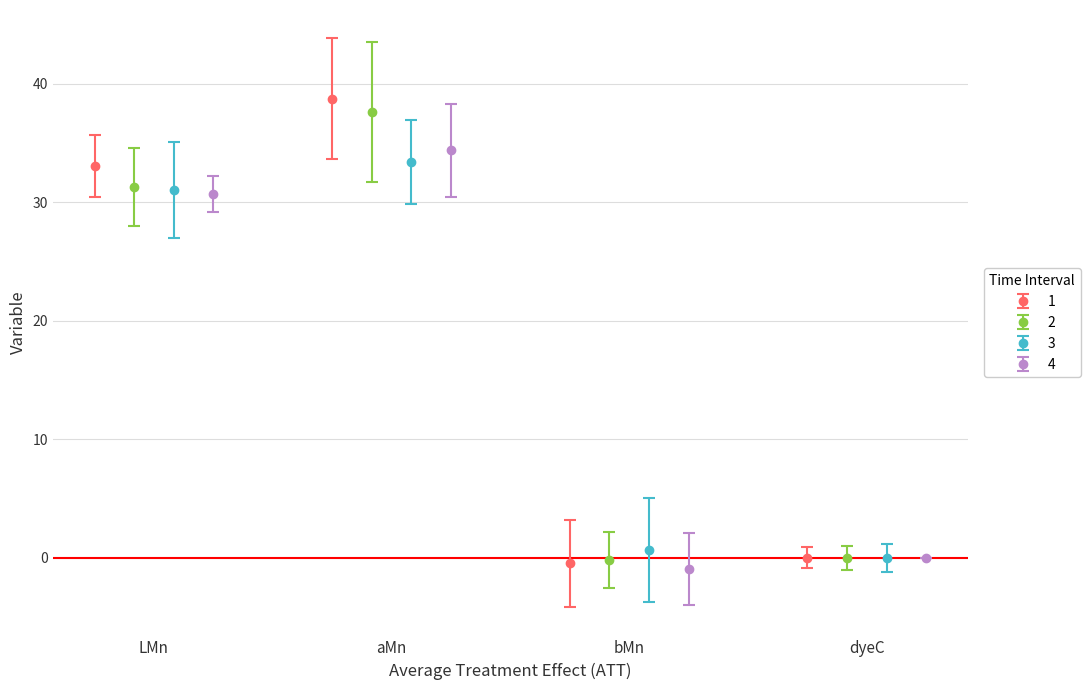

How many interior local peaks does the 1 series have?

1